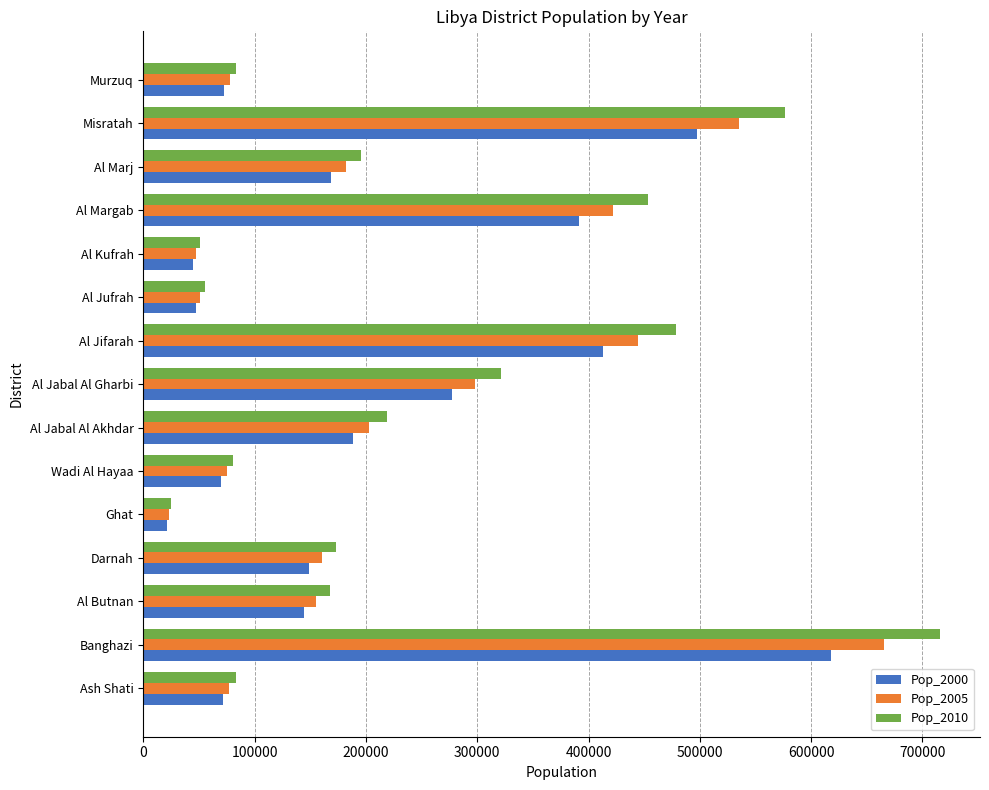

Rank the series by their maximum value, from lowest to highest.

Pop_2000, Pop_2005, Pop_2010